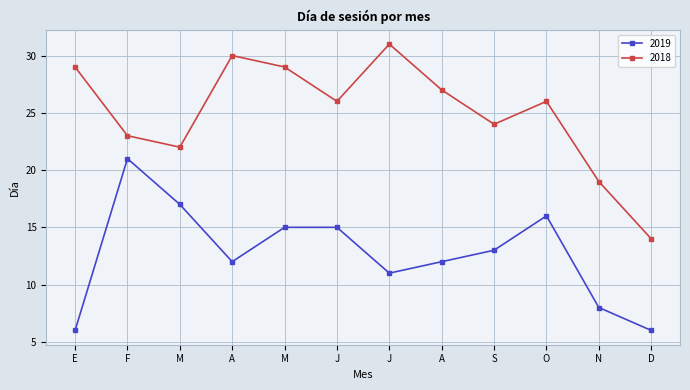

True or false: 2018 and 2019 cross at least once.

False